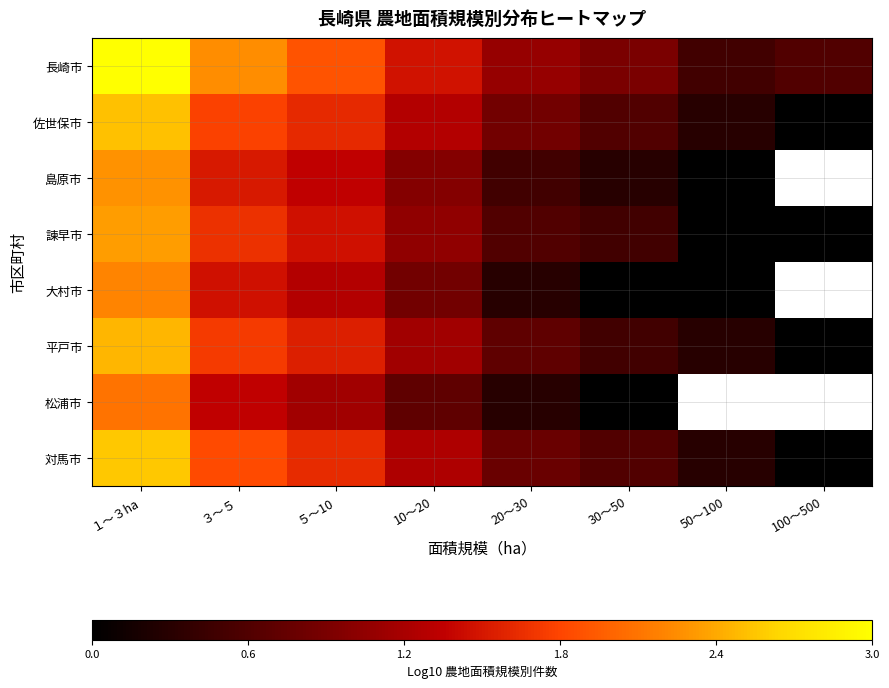

At which label does 対馬市 reach its minimum?

100～500